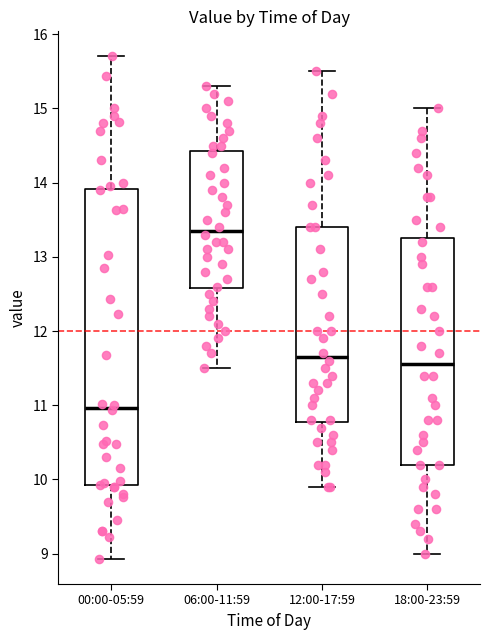

Reading left to right, read every box against the y-axis: the position of its median line, the range the box covers, and the ends of its whiskers. The values are not printed on the chart, so give them approximately, as read against the axis.

00:00-05:59: median 11.0, box 9.9 to 13.9, whiskers 8.9 to 15.7
06:00-11:59: median 13.4, box 12.6 to 14.4, whiskers 11.5 to 15.3
12:00-17:59: median 11.7, box 10.8 to 13.4, whiskers 9.9 to 15.5
18:00-23:59: median 11.6, box 10.2 to 13.3, whiskers 9.0 to 15.0